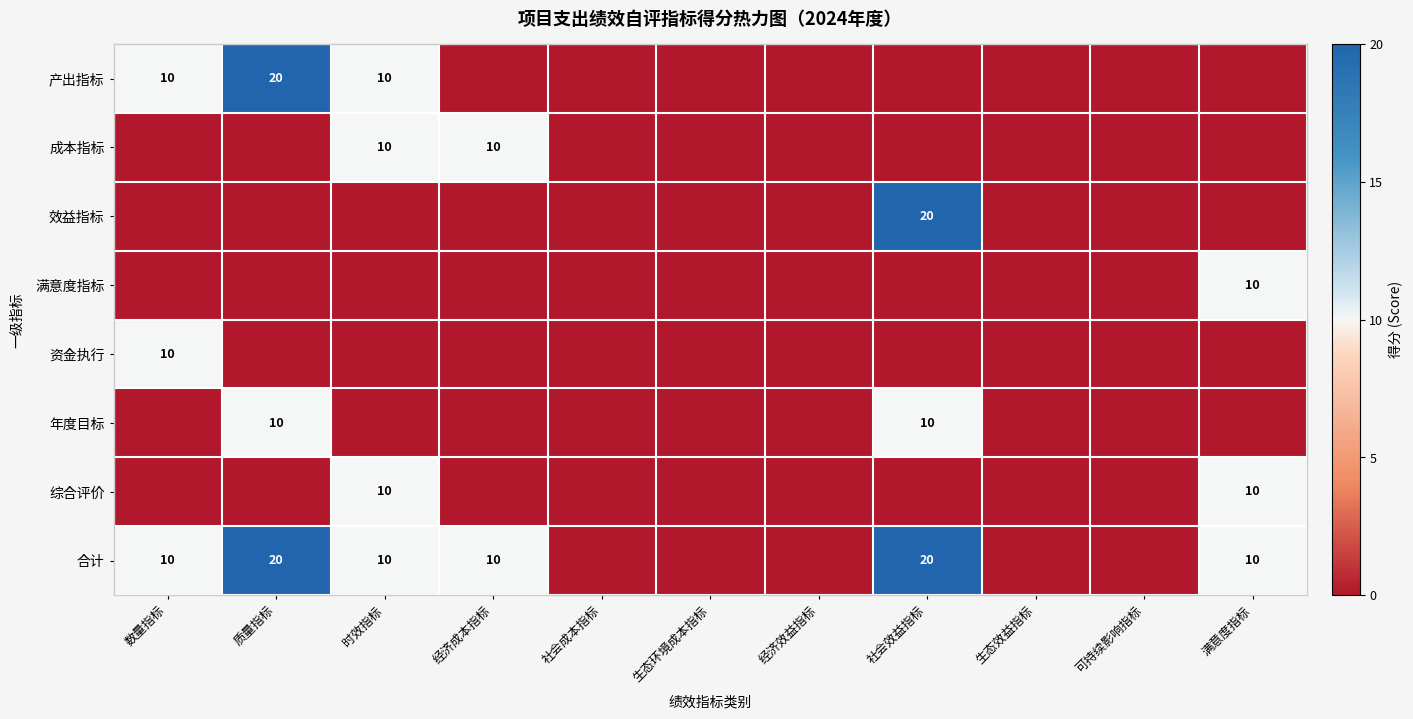

How many data points in 产出指标 are above 0?

3